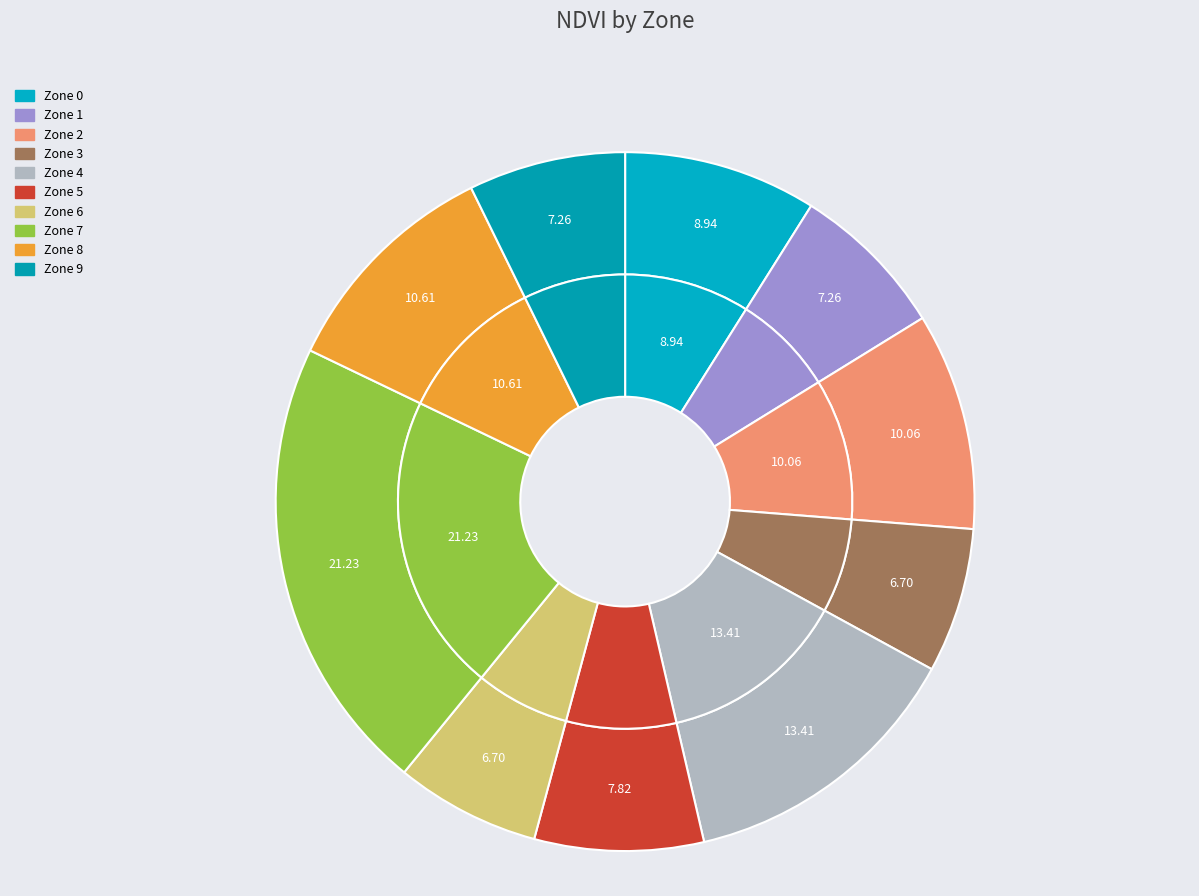

To the nearest percent, what is the combined percentage of Zone 9 and Zone 6?

14%